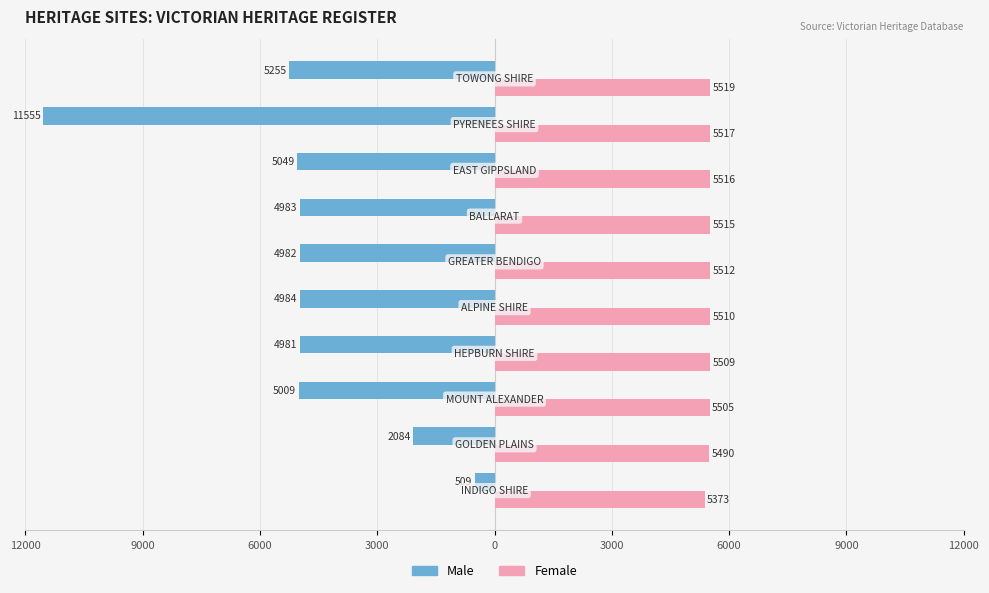

What are all the series names shown in the legend?

Male, Female